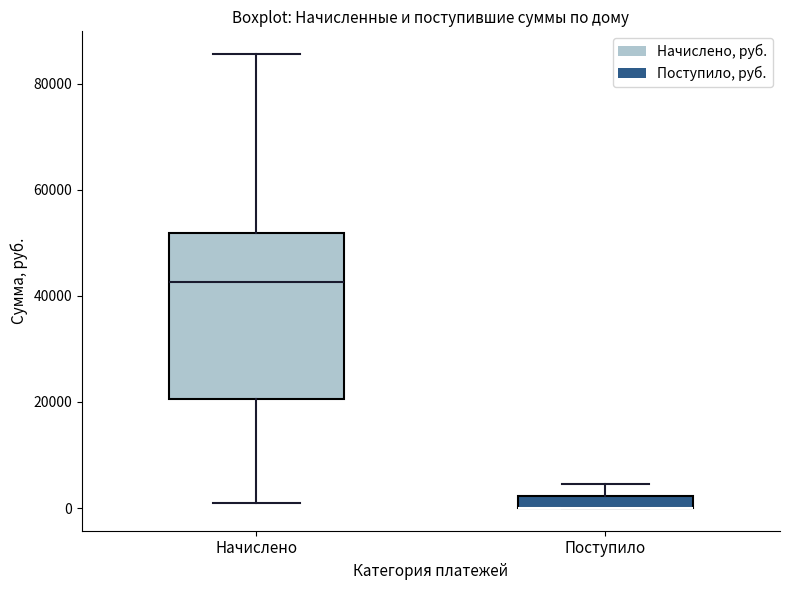

Where does the lower whisker of the box for Начислено end on the y-axis? The values are not printed on the chart, so give them approximately, as read against the axis.

0